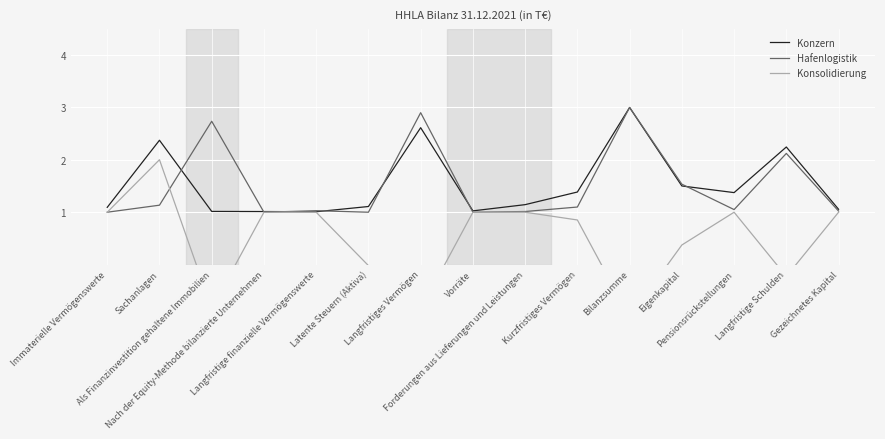

How many distinct data groups are displayed?

3